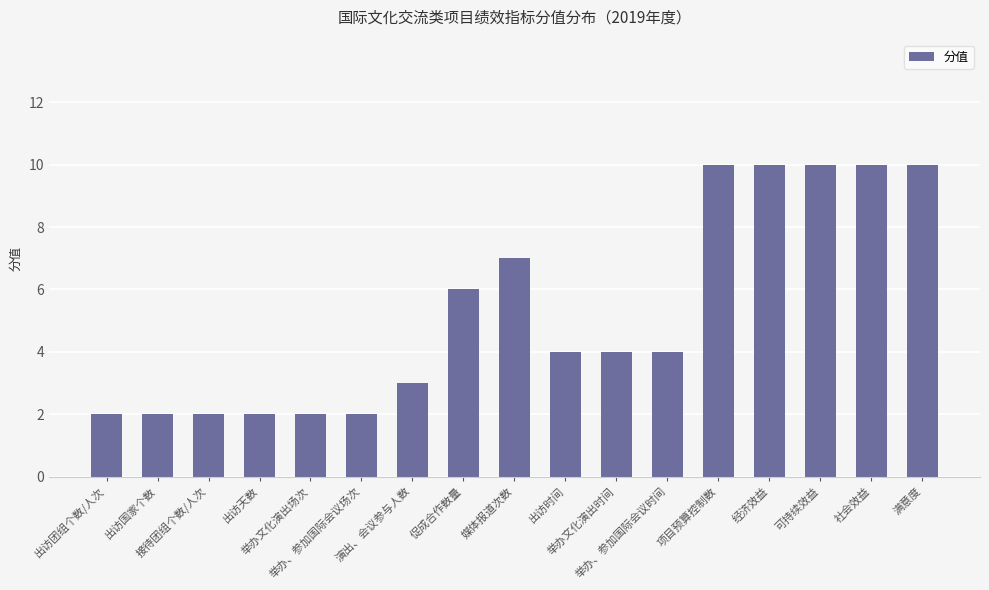

What value does the data have at 举办文化演出时间?

4